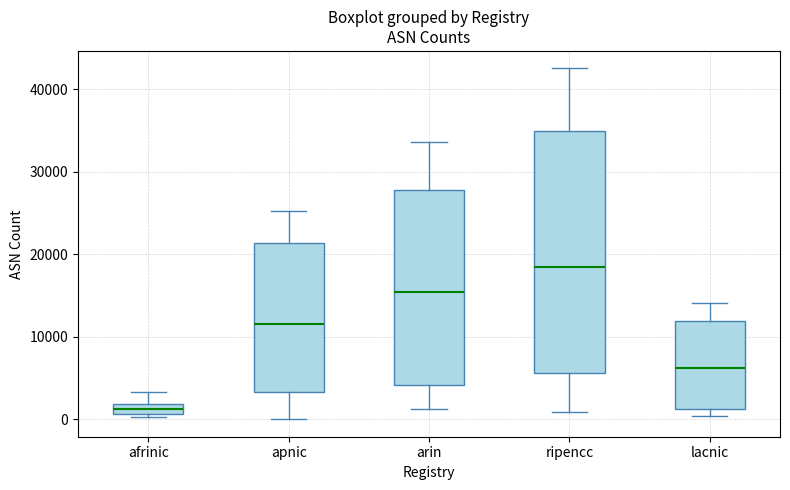

Which box is the tallest, from its lower edge to its upper edge?

ripencc